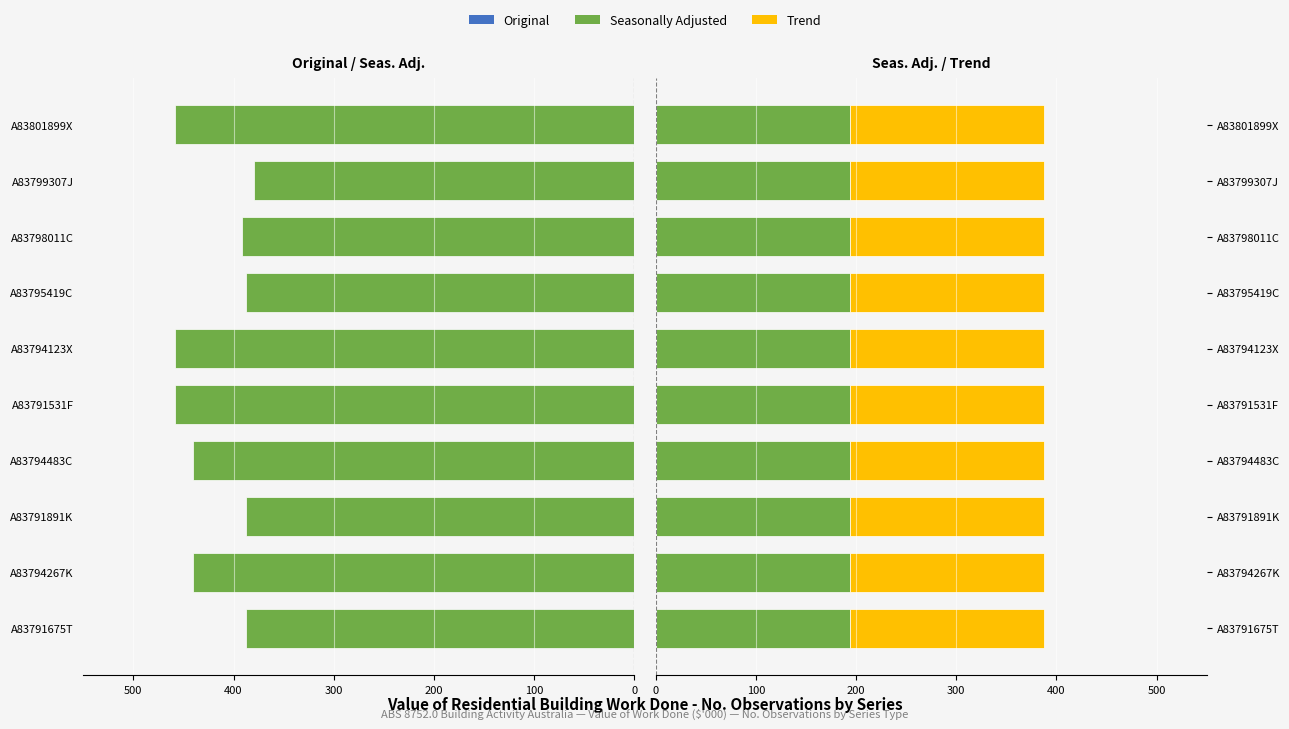

How many data points does each series have?

10